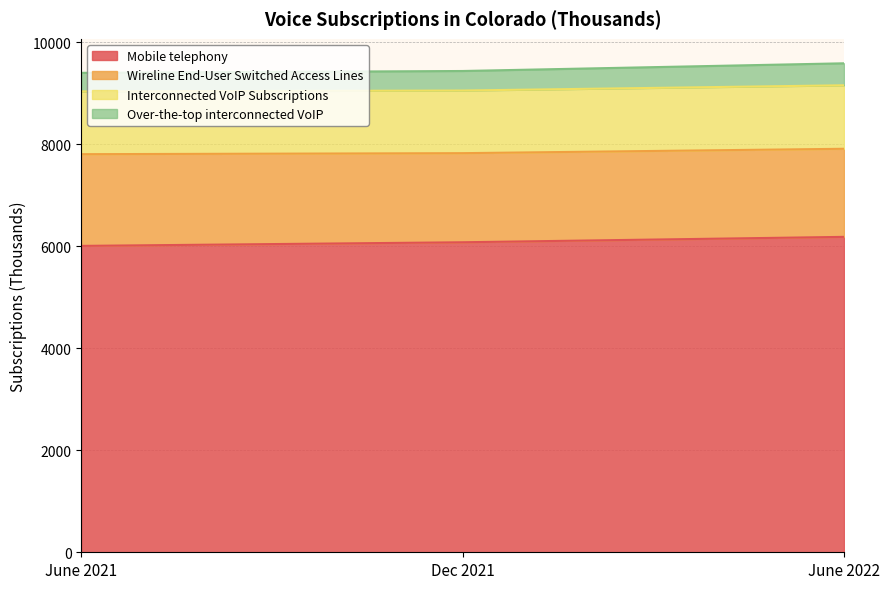

What position from the left is June 2021?

1